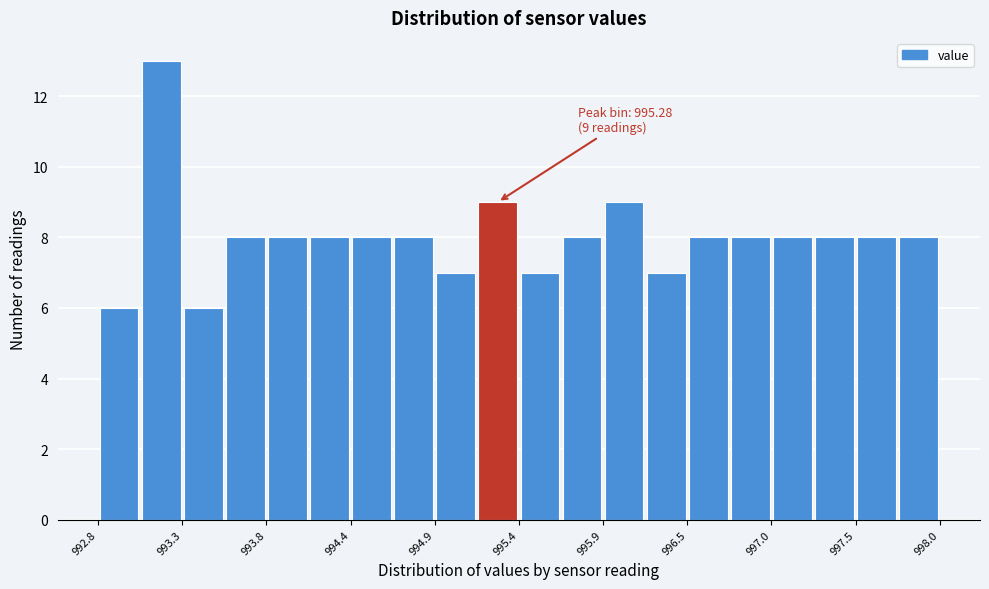

Read against the x-axis, roughly where is the centre of the tallest bar?

993.2